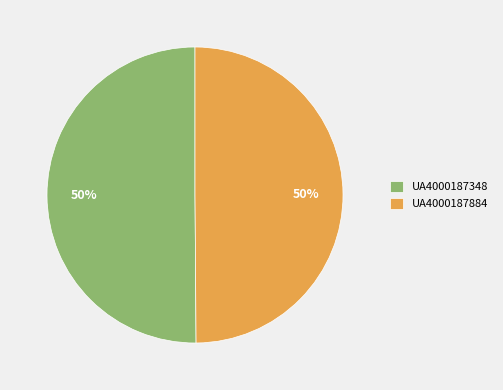

Count the number of slices in the pie.

2